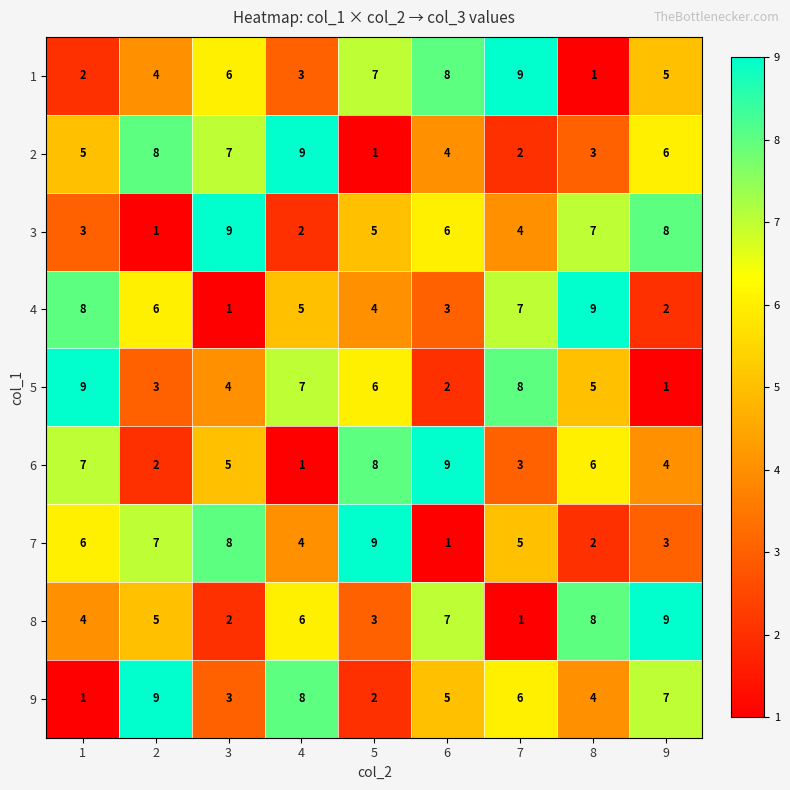

At which label does 8 reach its minimum?

7